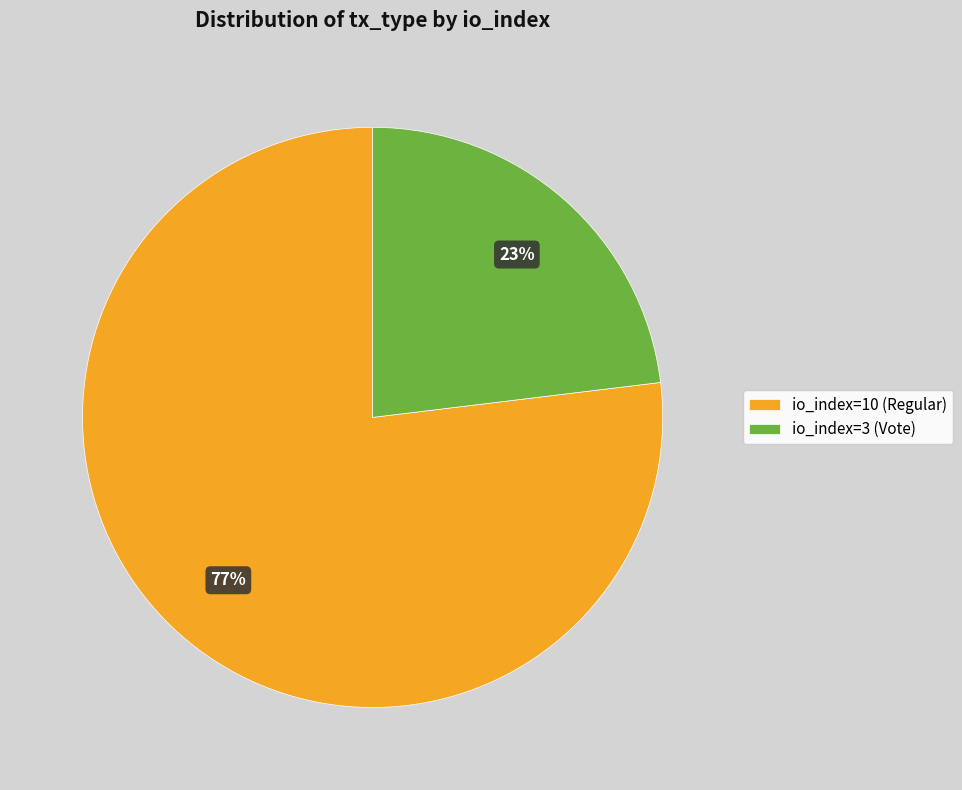

To the nearest percent, what is the combined percentage of io_index=3 (Vote) and io_index=10 (Regular)?

100%